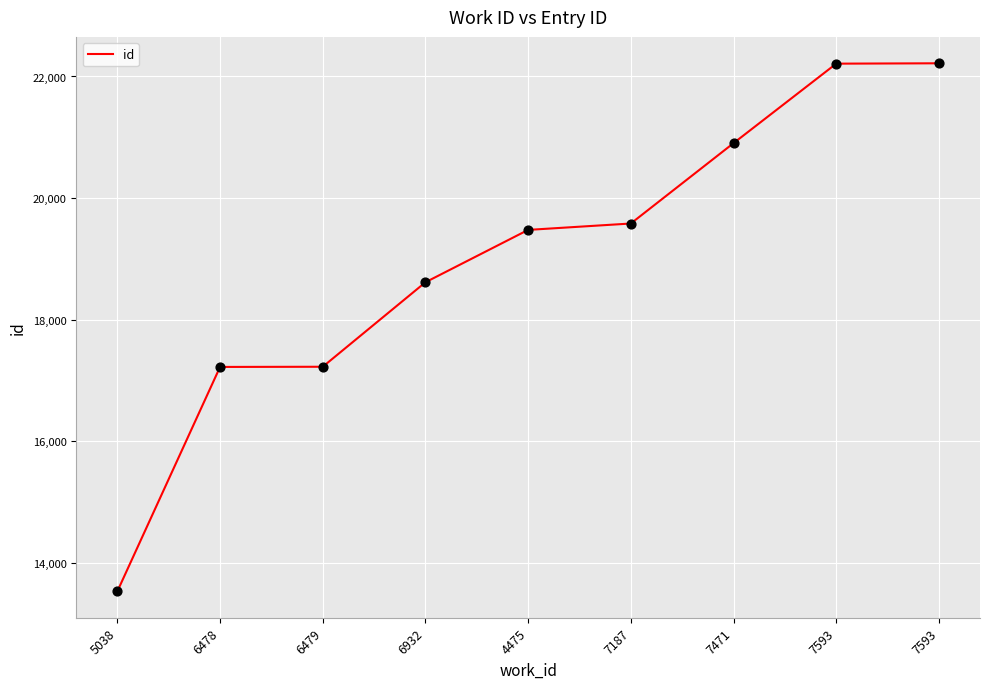

Is this an area chart (filled region under the line)?

No